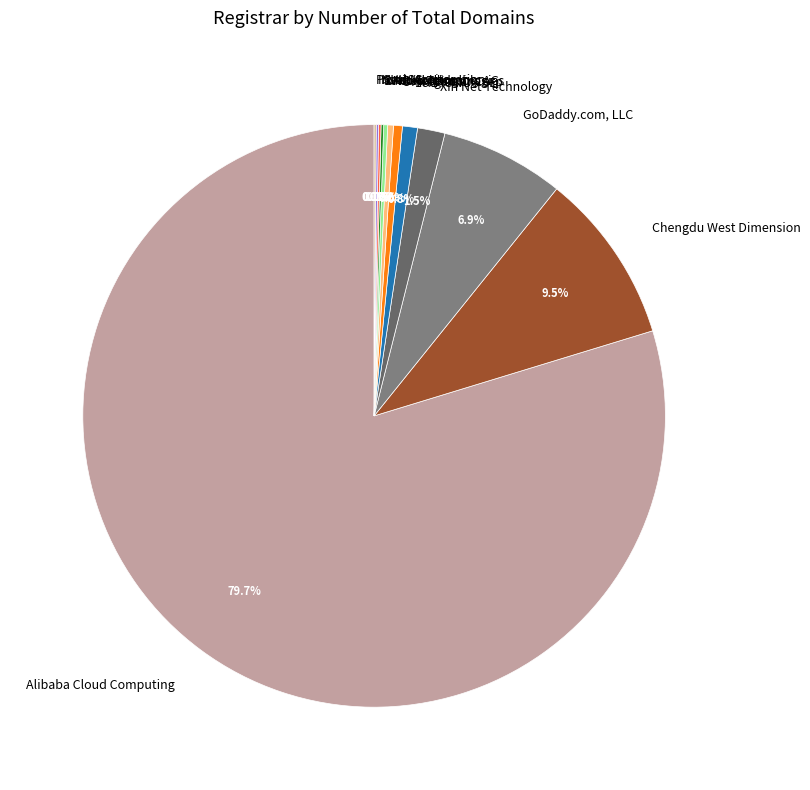

To the nearest percent, what is the difference between the largest and smallest slice percentages?

80%